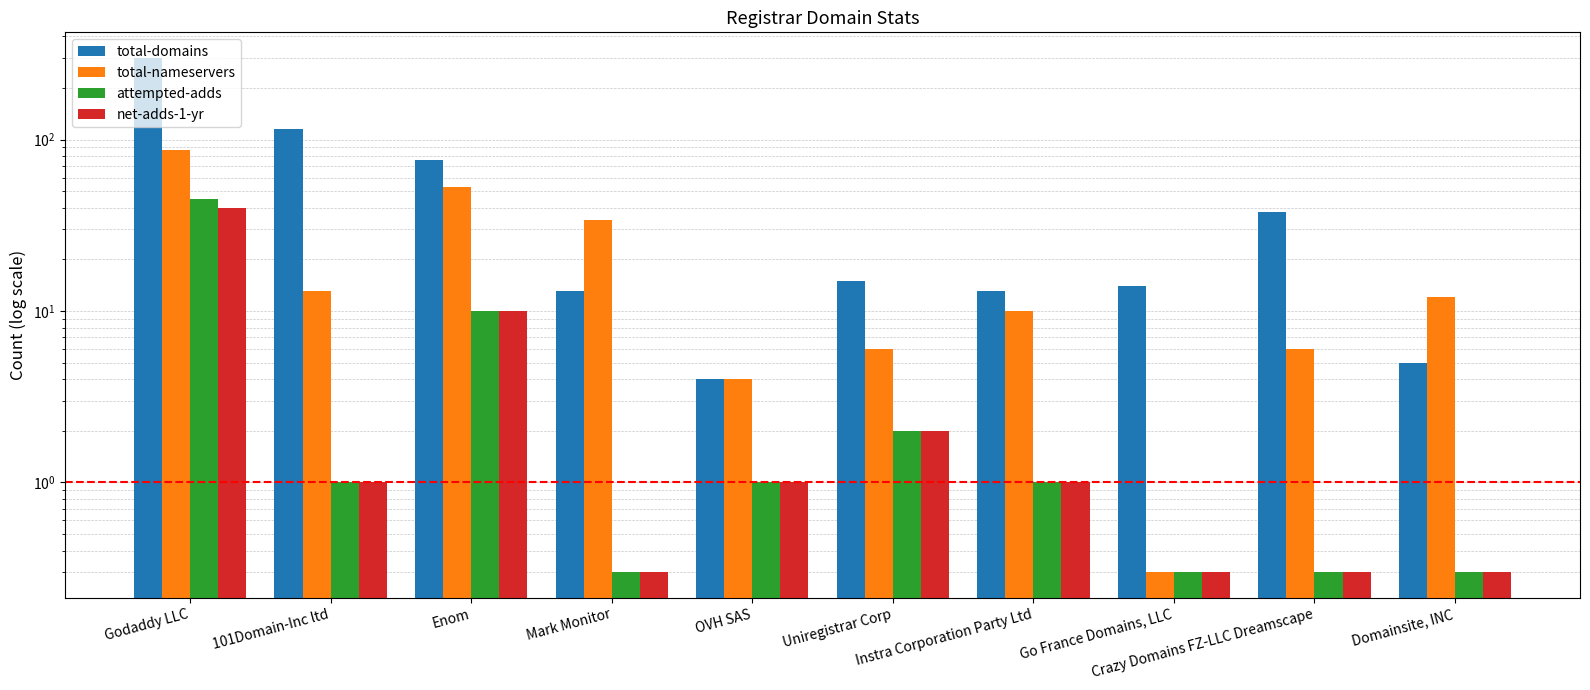

What is the difference between the attempted-adds values at 101Domain-Inc ltd and Go France Domains, LLC?

0.7